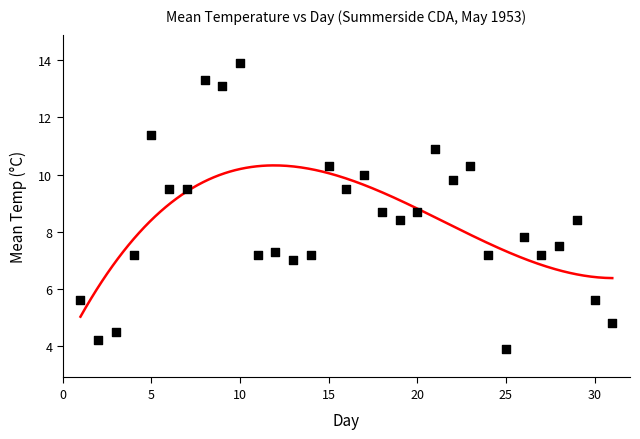

What is the range of Y values (max minus min)?

10.0